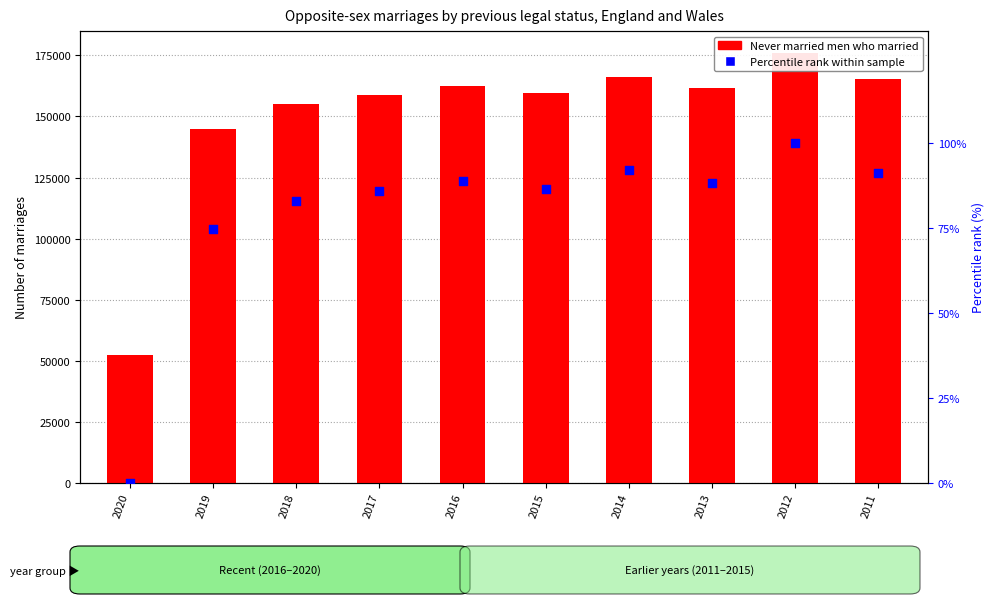

Which series has the largest Y range (max minus min)?

Never married men